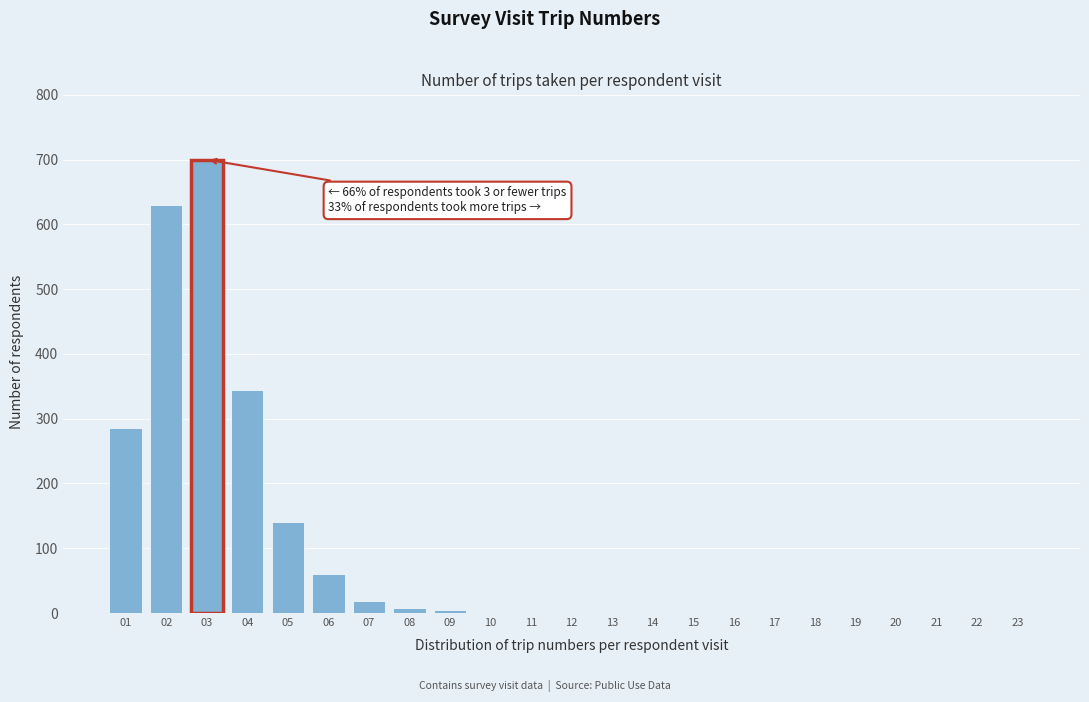

What is the maximum value shown in the chart?

700